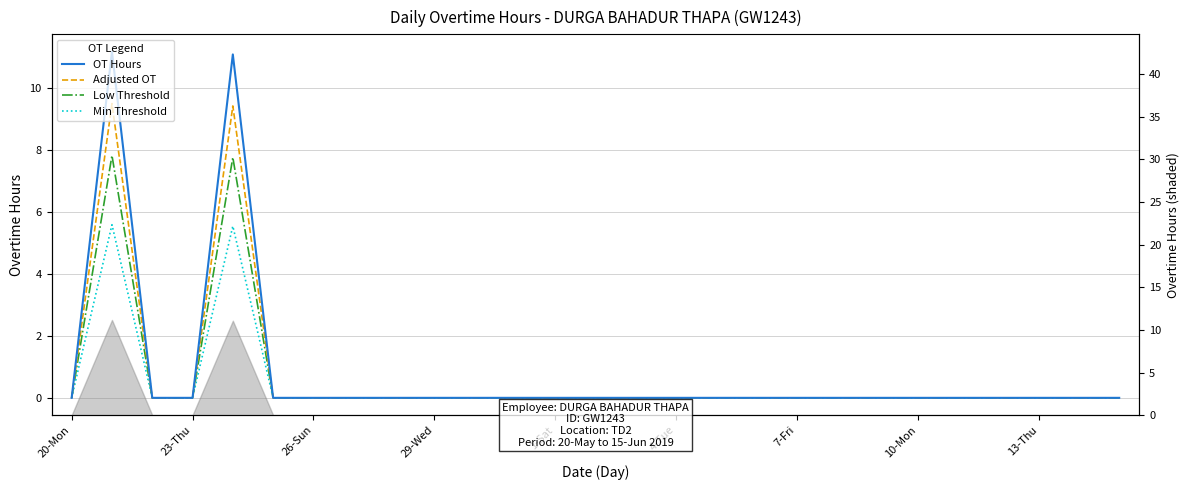

How many positive values does the Min Threshold series have?

2